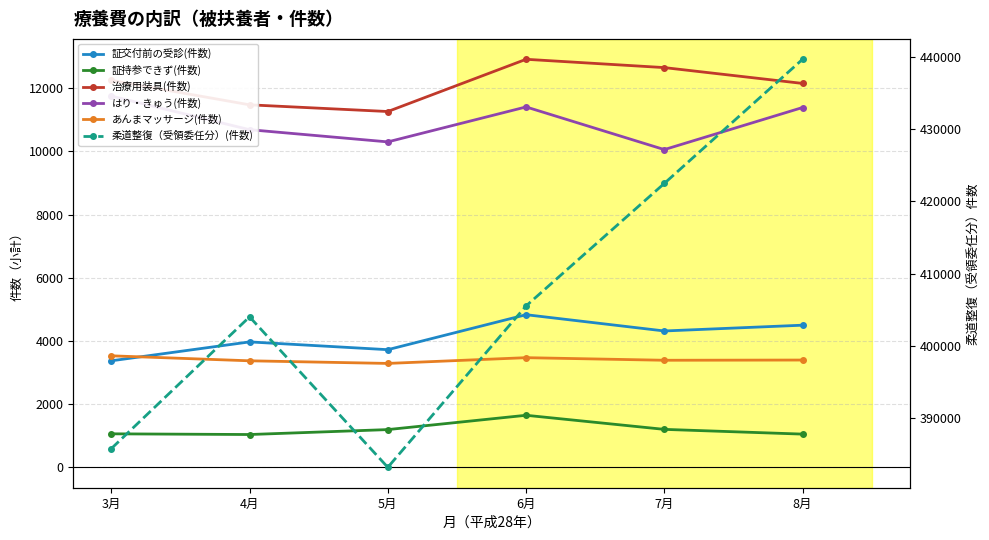

What is the spread (max minus min) of values at 7月?

421276